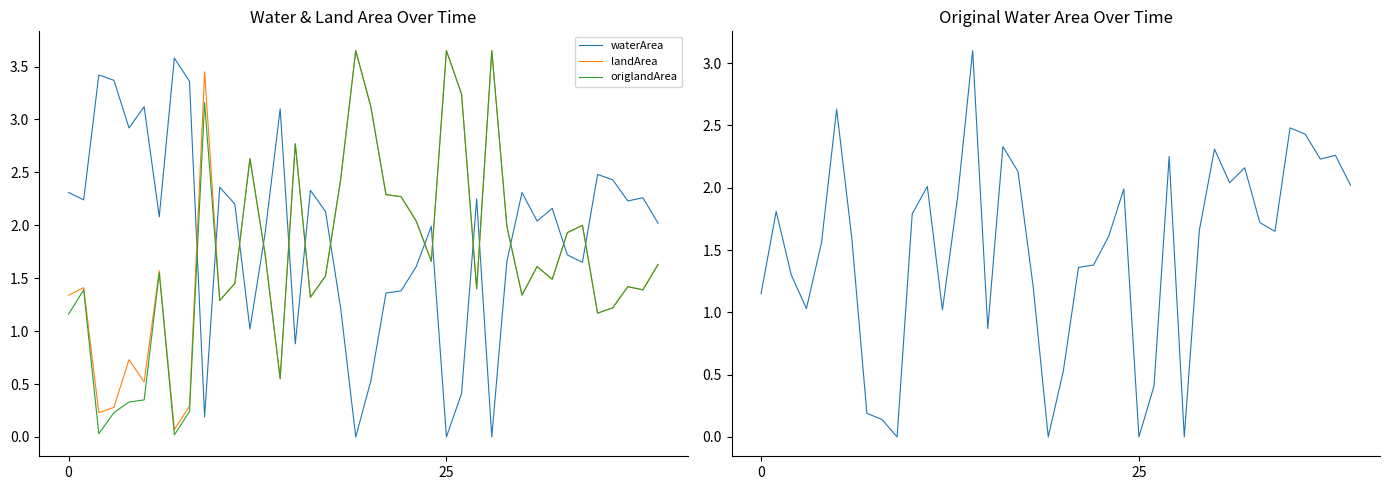

What is the greatest value displayed?

3.6